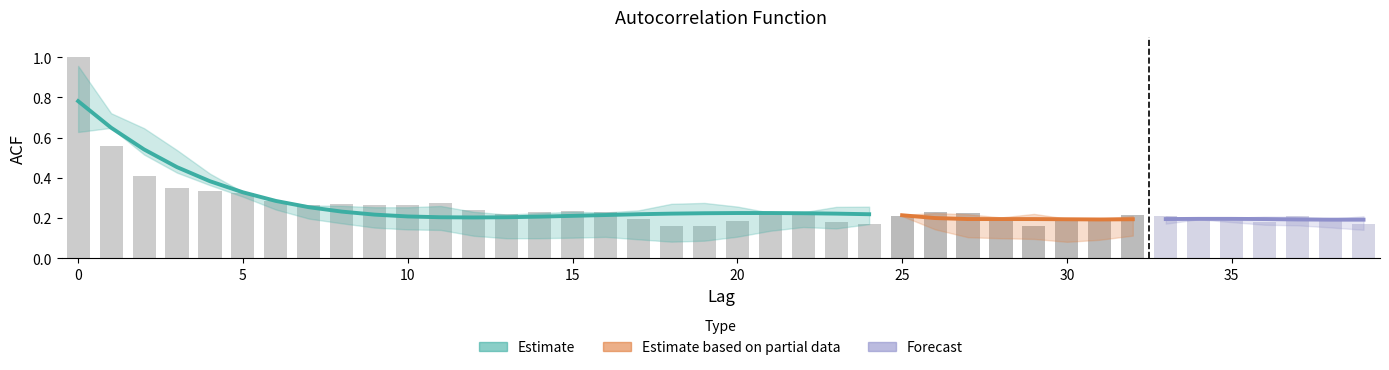

The acf_shown_smooth series shows 0.2 at 16. True or false?

True